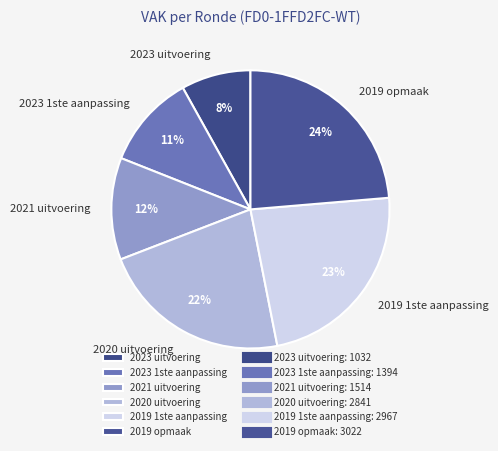

Approximately how many times larger is the value at 2023 1ste aanpassing compared to 2023 uitvoering?

1.4